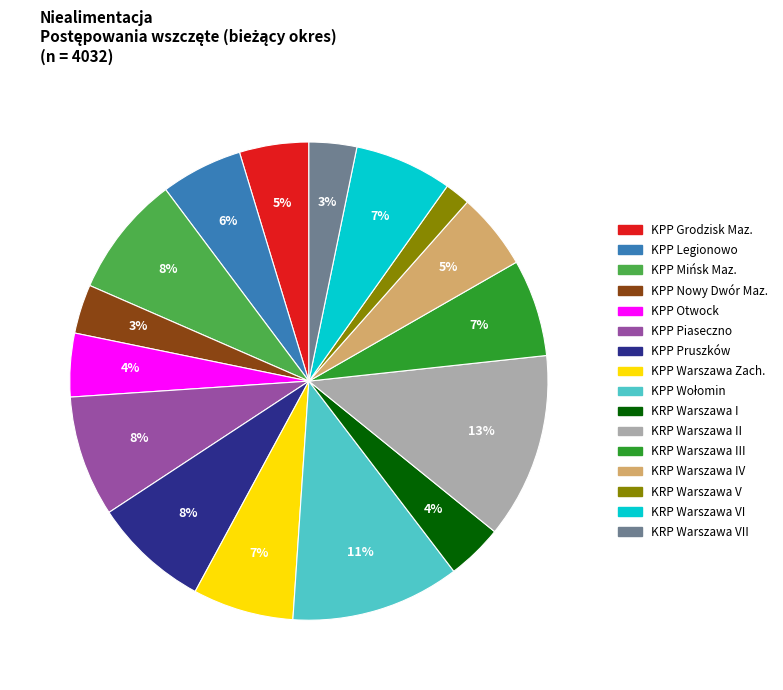

Does any single category account for the majority?

No